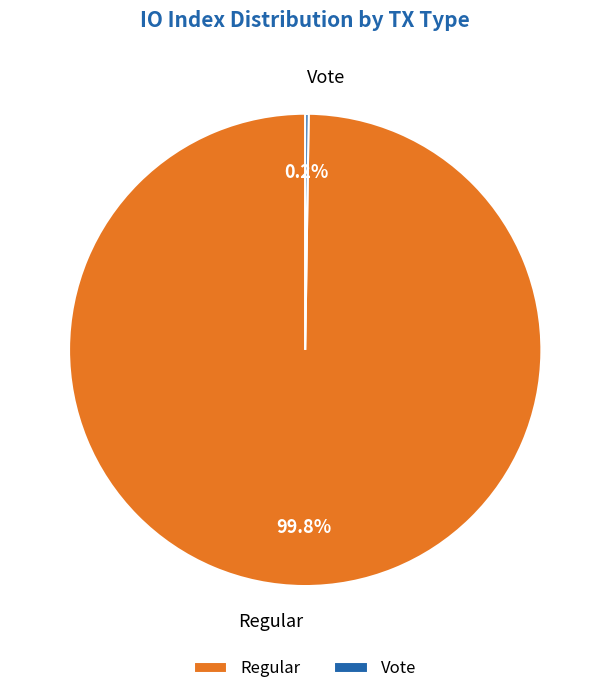

How much of the chart is everything except Regular?

0.2%